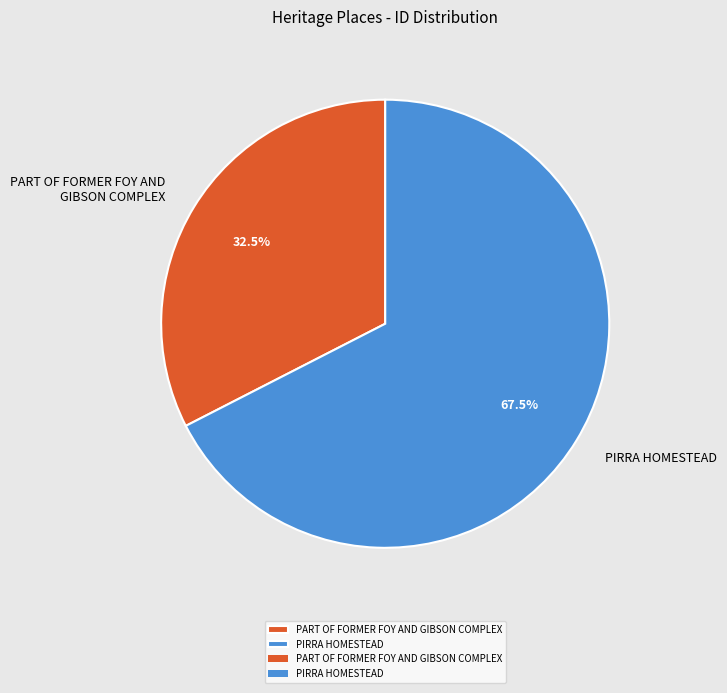

True or false: PIRRA HOMESTEAD accounts for 80% of the total.

False